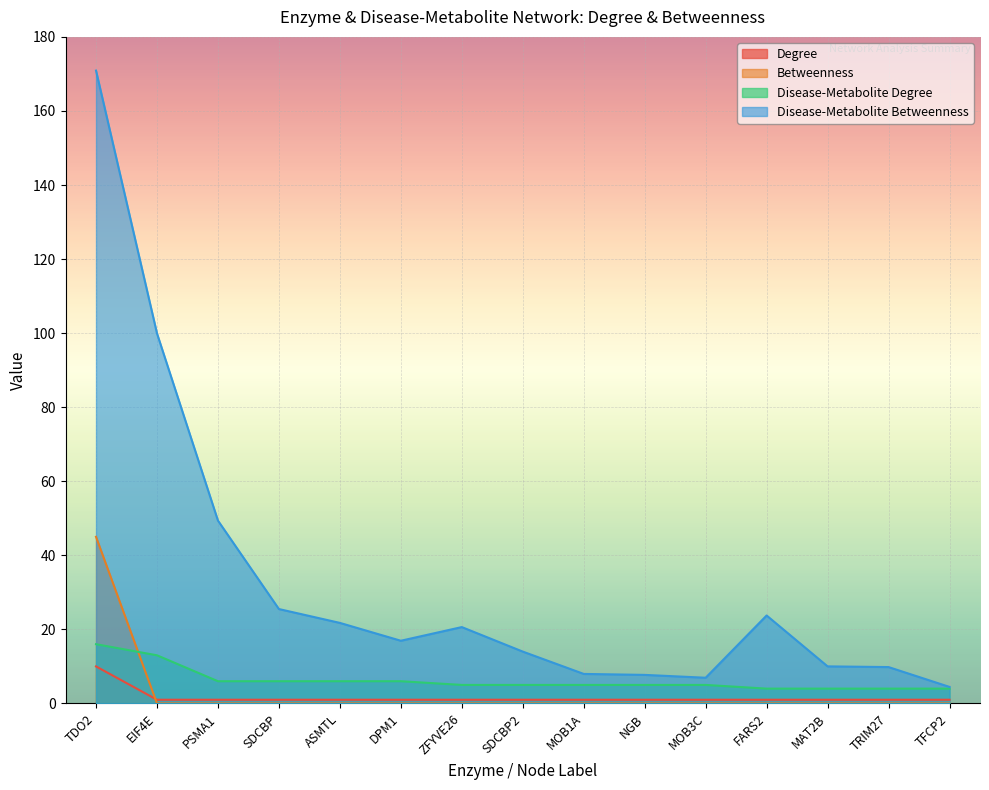

Does the chart display data point markers on the line(s)?

No